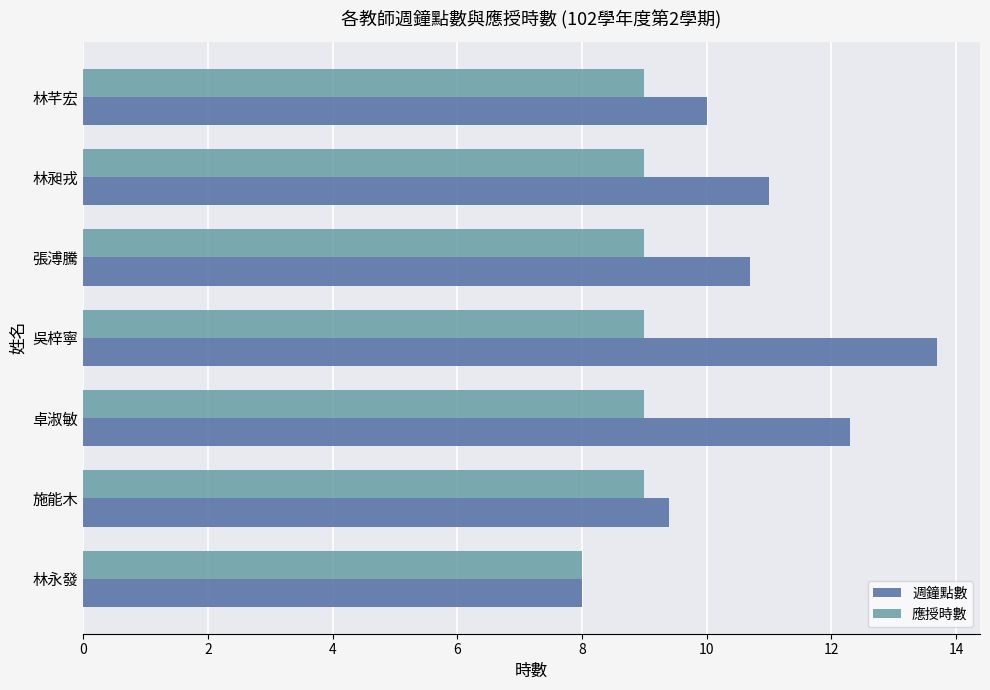

List the series in order of their overall mean, highest first.

週鐘點數, 應授時數